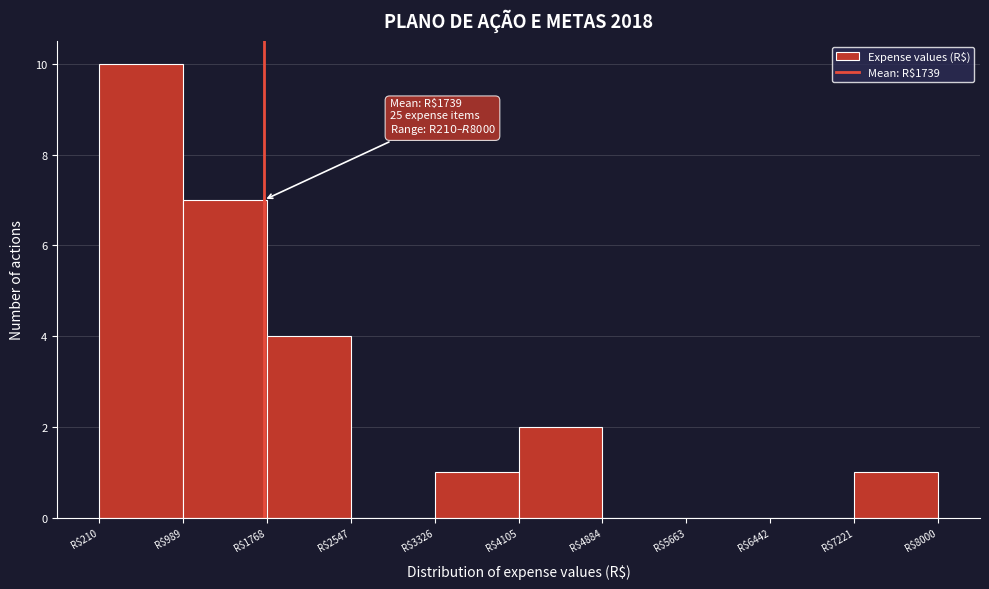

Over which range of the x-axis is the bar tallest?

200 to 1000